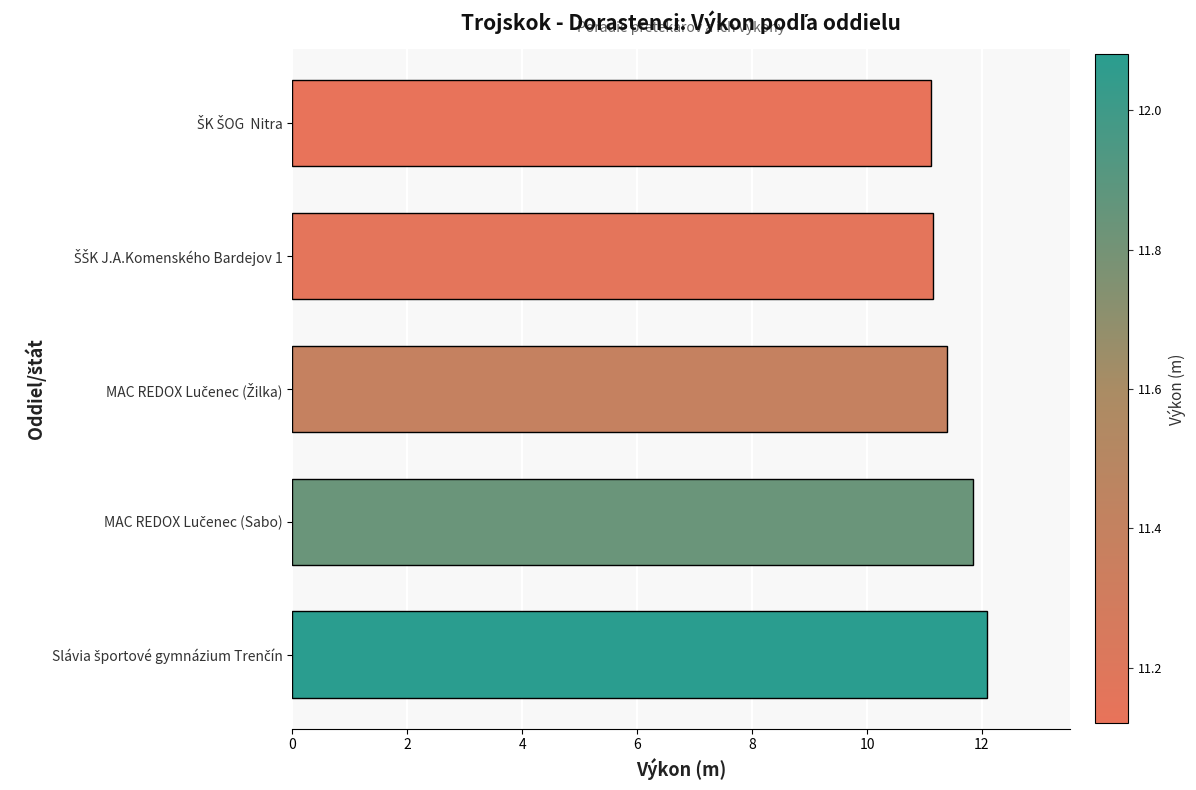

What is the greatest value displayed?

12.1